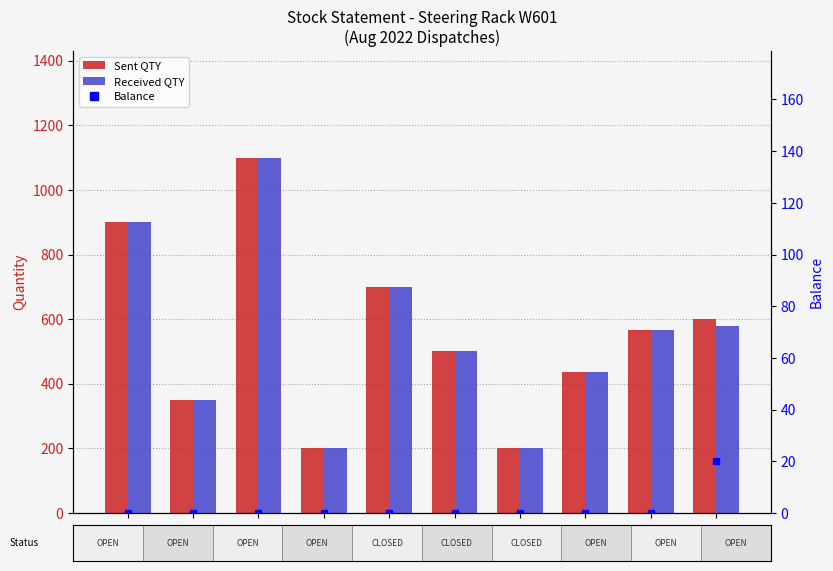

What is the label of the 6th bar from the left?

18/08